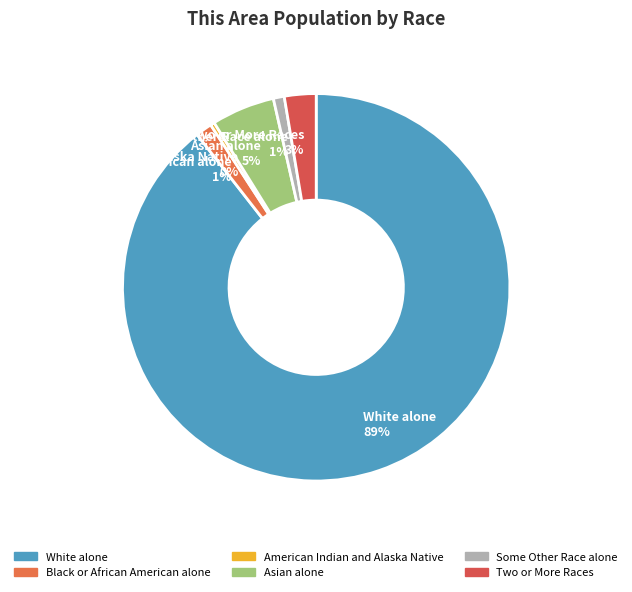

To the nearest percent, what is the average slice percentage?

17%